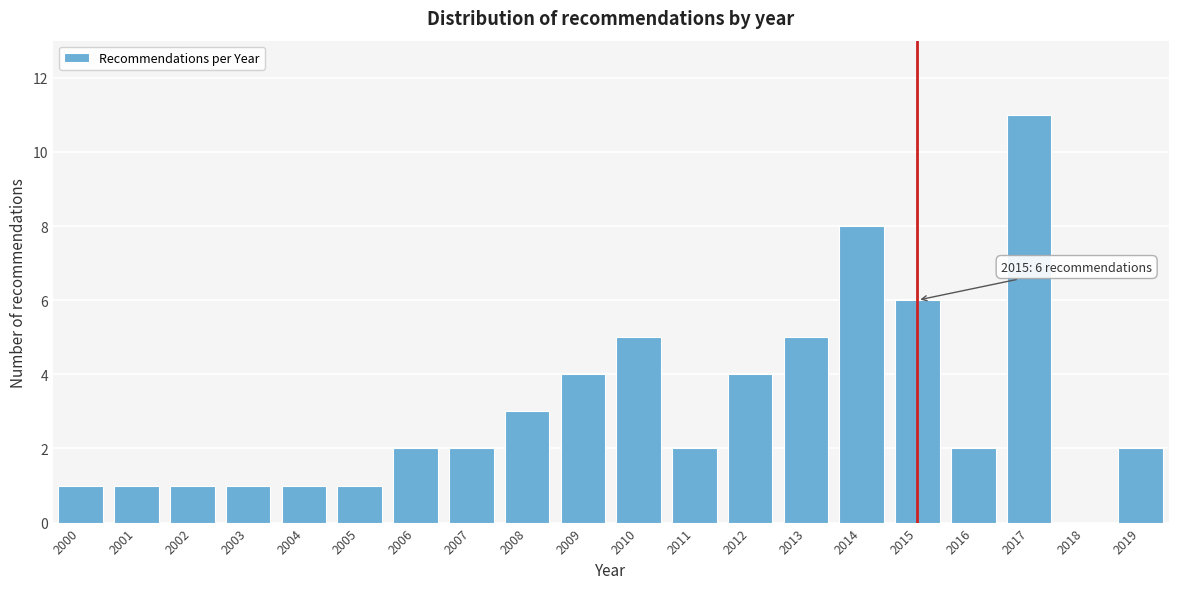

Reading left to right, what are all the values shown in this chart?

2000=1	2001=1	2002=1	2003=1	2004=1	2005=1	2006=2	2007=2	2008=3	2009=4	2010=5	2011=2	2012=4	2013=5	2014=8	2015=6	2016=2	2017=11	2018=0	2019=2